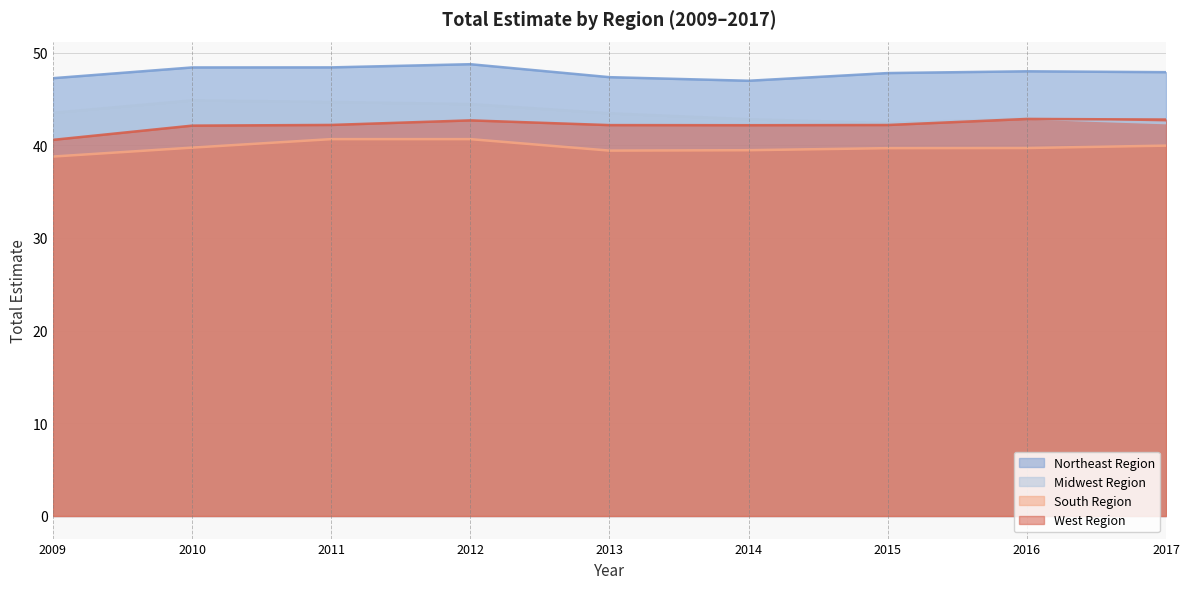

Rank the series by their average value, from lowest to highest.

South Region, West Region, Midwest Region, Northeast Region